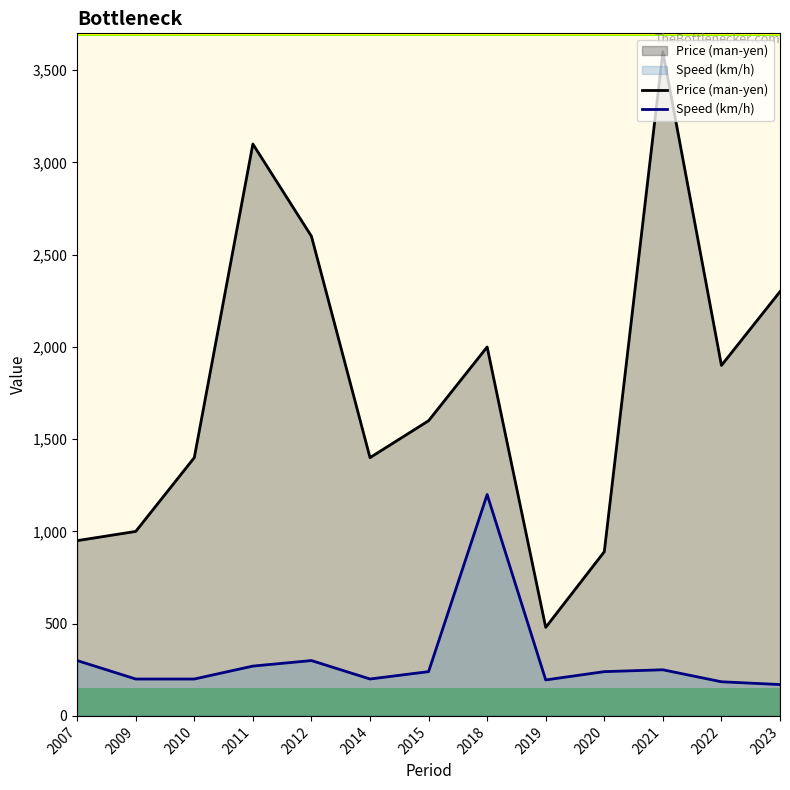

What is the minimum value for Speed (km/h)?

170